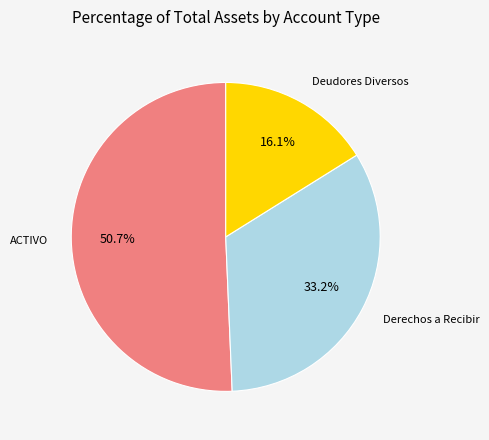

What is the total percentage of ACTIVO and Deudores Diversos?

66.8%